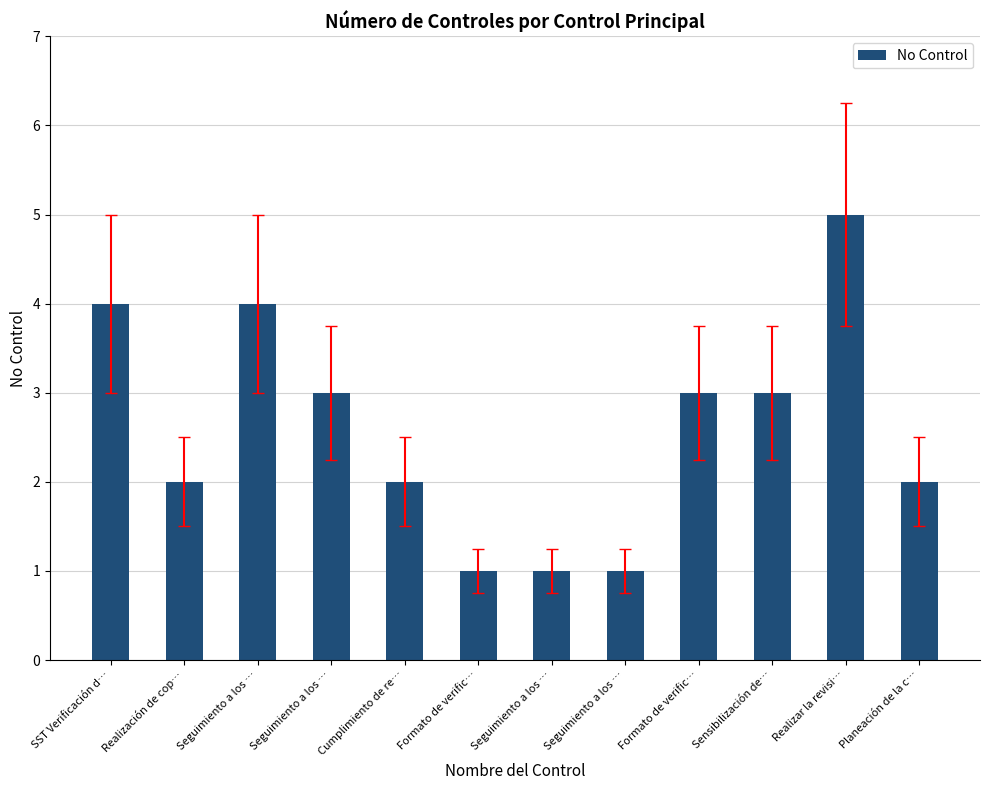

How many bars are there in total?

12